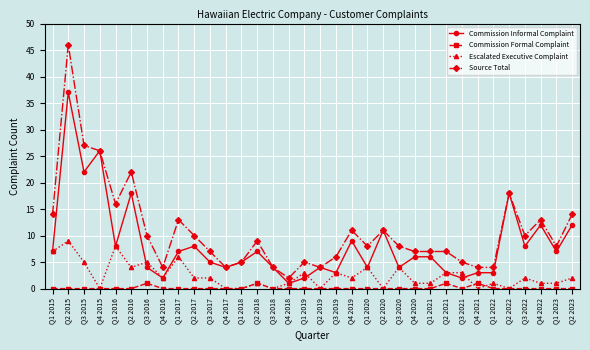

Count the number of categories in the chart.

34